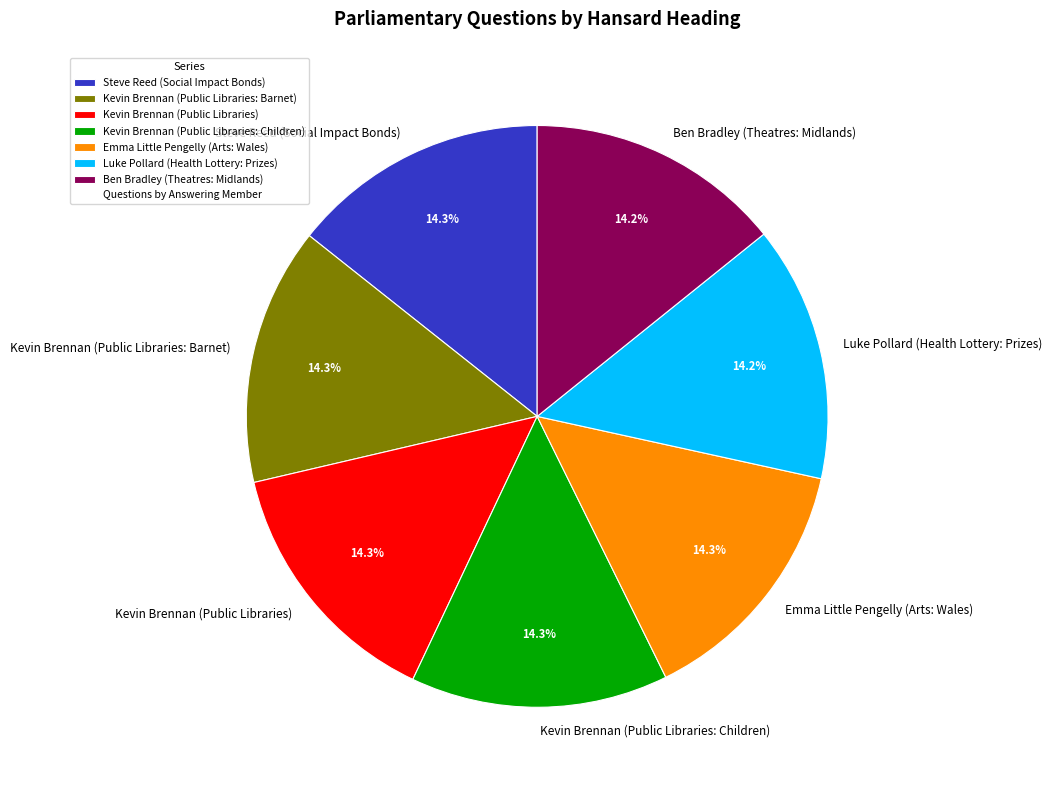

How many slices are in this pie chart?

7